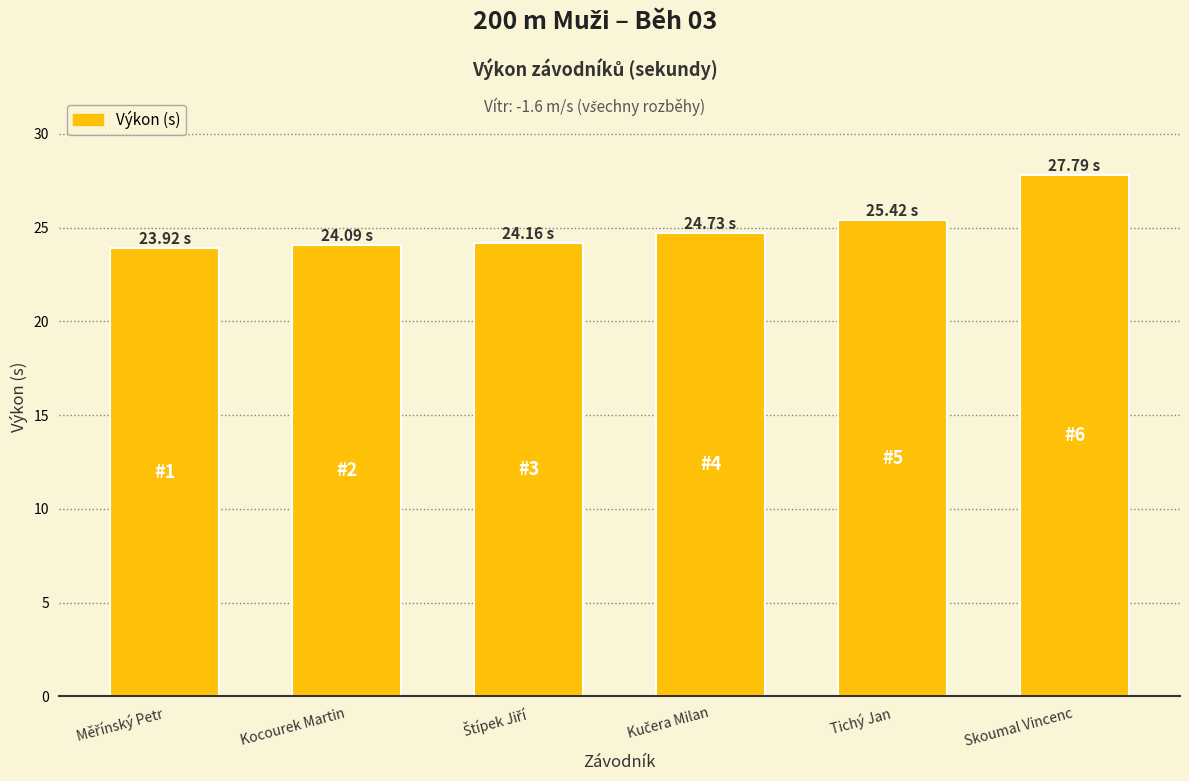

Count the number of categories in the chart.

6